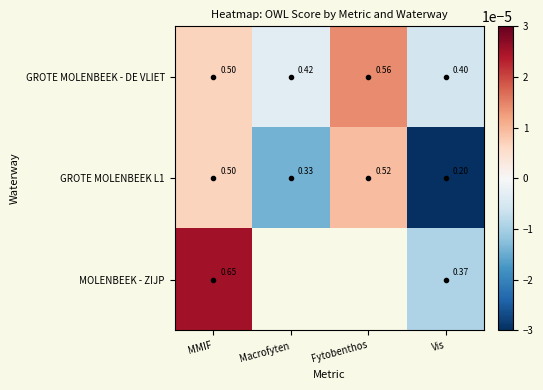

The GROTE MOLENBEEK - DE VLIET series shows -0.0 at Vis. True or false?

True